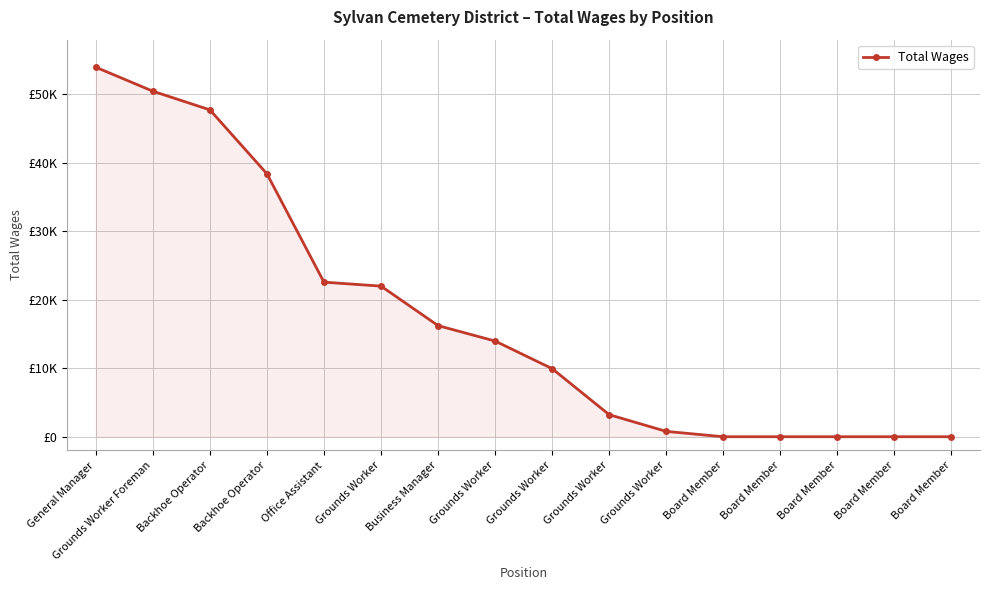

List the labels in order of value, largest first.

General Manager, Grounds Worker Foreman, Backhoe Operator, Backhoe Operator, Office Assistant, Grounds Worker, Business Manager, Grounds Worker, Grounds Worker, Grounds Worker, Grounds Worker, Board Member, Board Member, Board Member, Board Member, Board Member